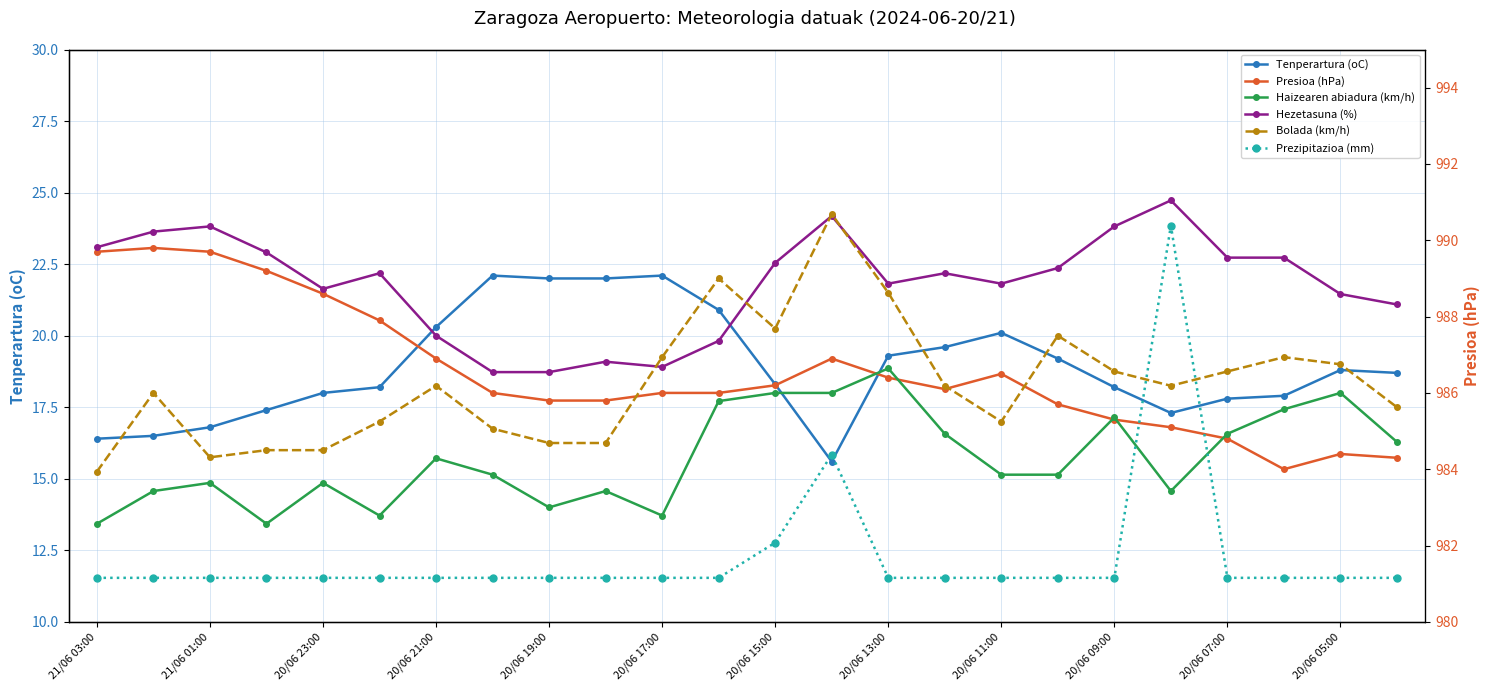

At which category does Prezipitazioa (mm) reach its first local peak?

13